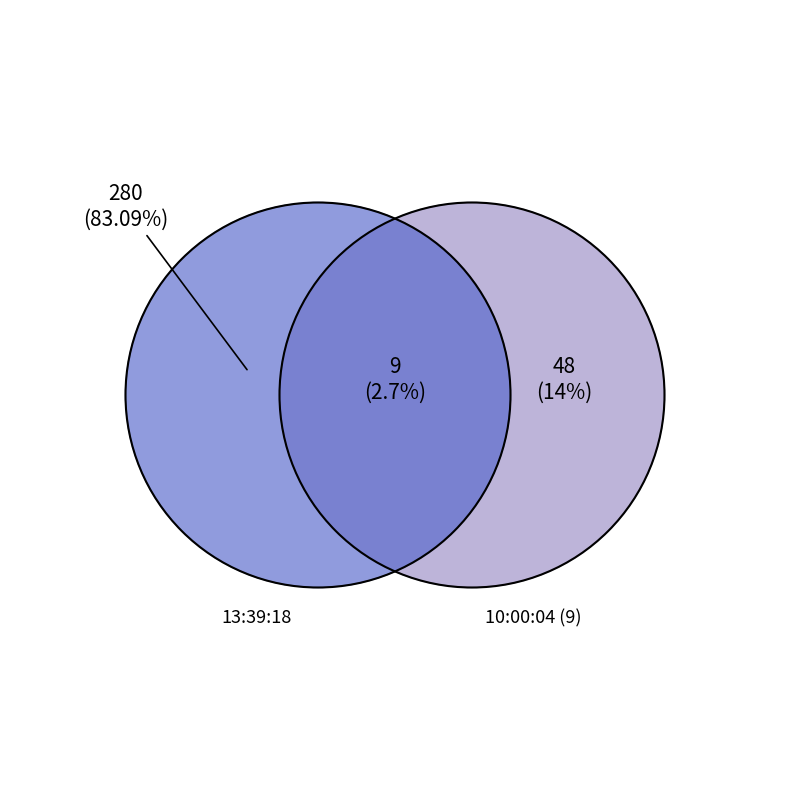

To the nearest percent, what percentage of the pie is 10:00:04 (48)?

14%